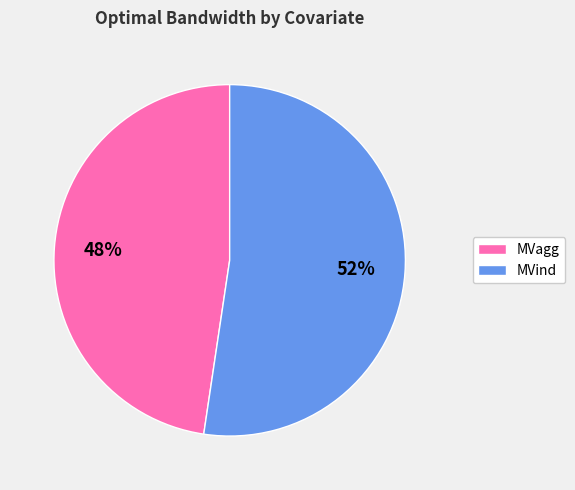

How many slices are in this pie chart?

2